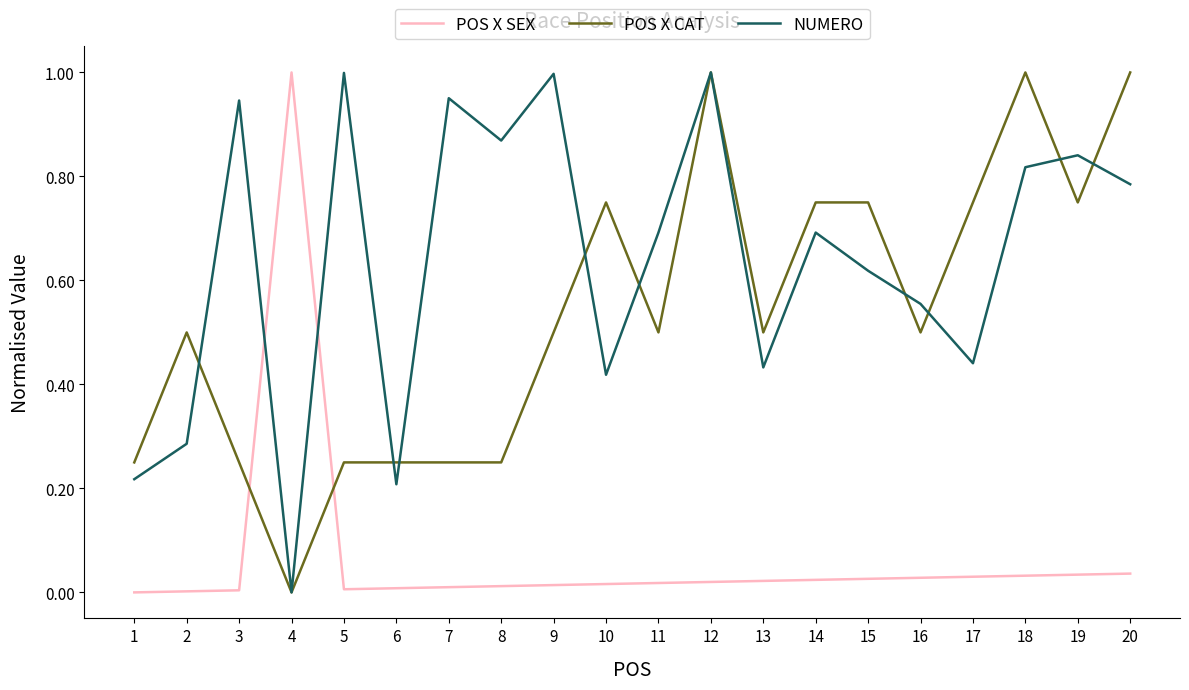

Between 4 and 15, which series saw the biggest shift?

POS X SEX